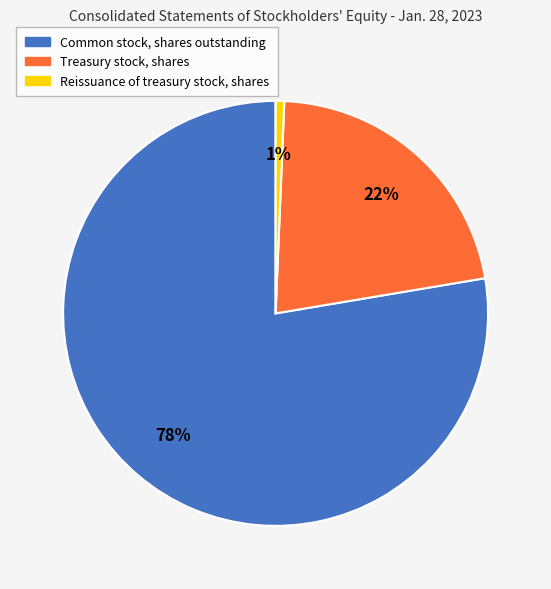

Which slice is the largest?

Common stock, shares outstanding